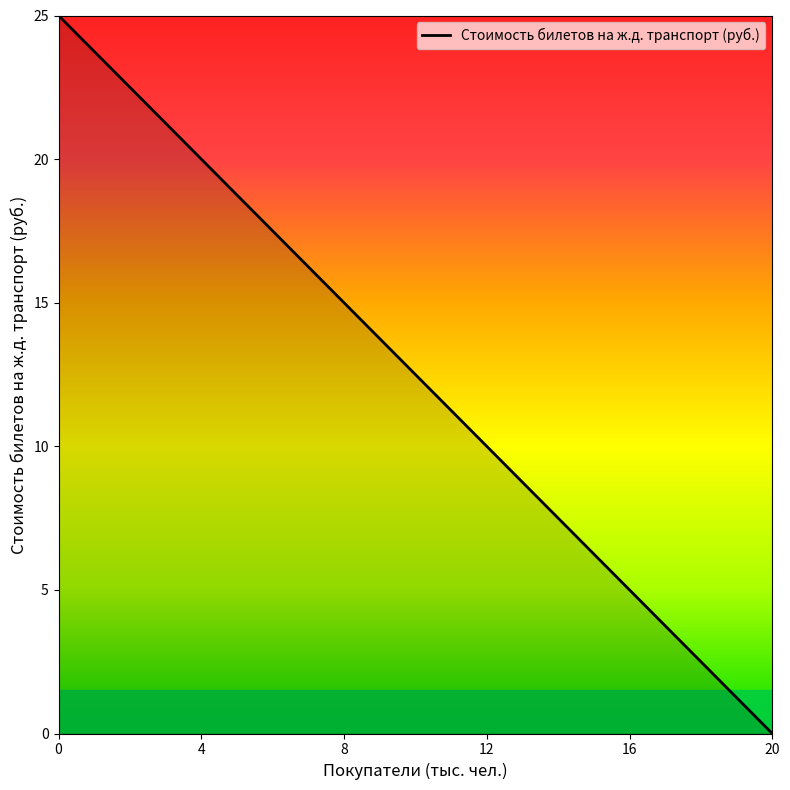

What is the change in value from 0 to 12?

-15